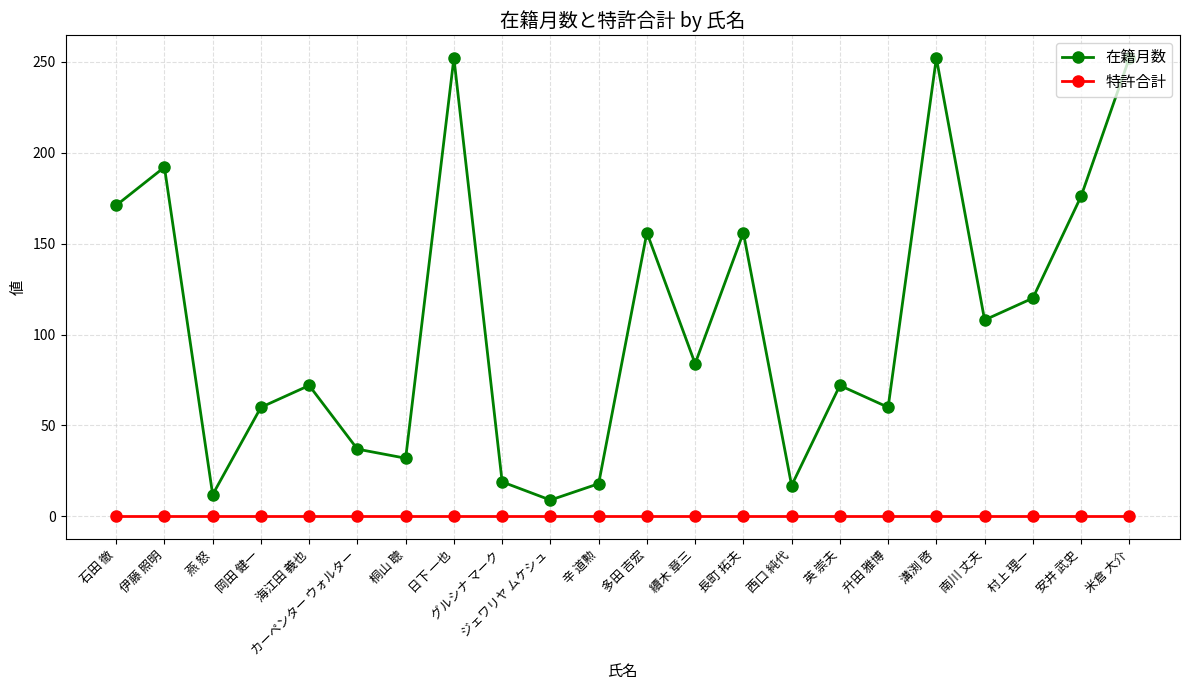

True or false: 特許合計 and 在籍月数 intersect in this chart.

False